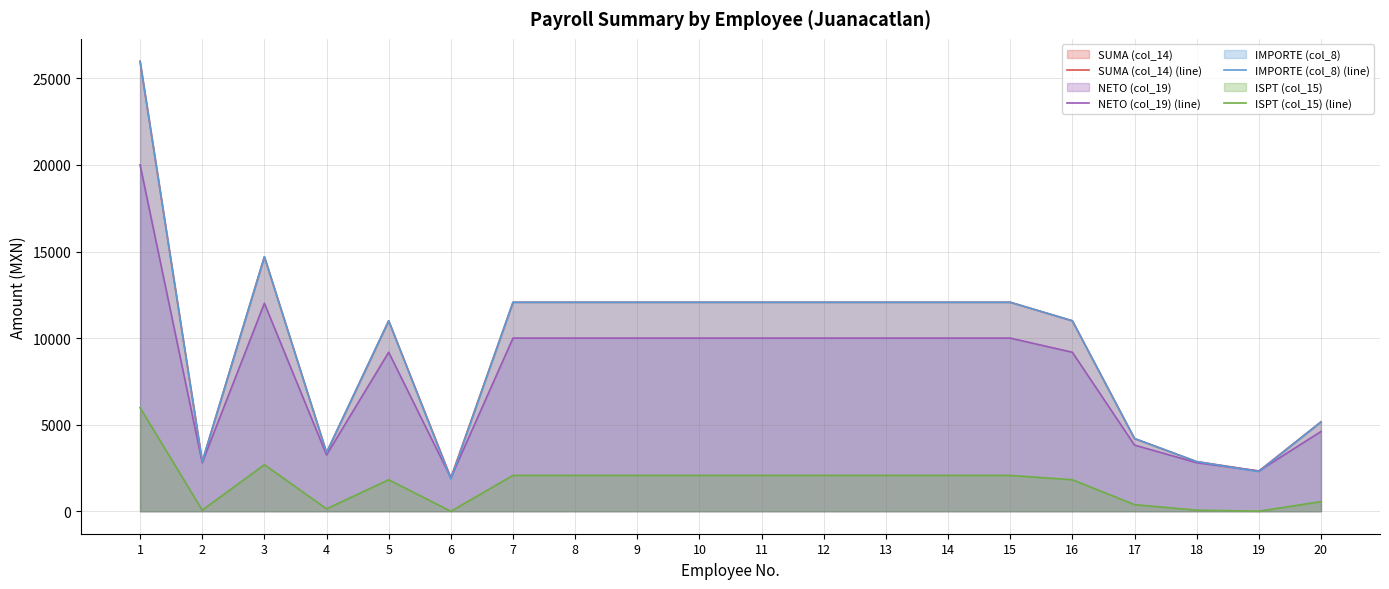

What is the value of the IMPORTE (col_8) (line) point at the 20th from the left?

5159.5